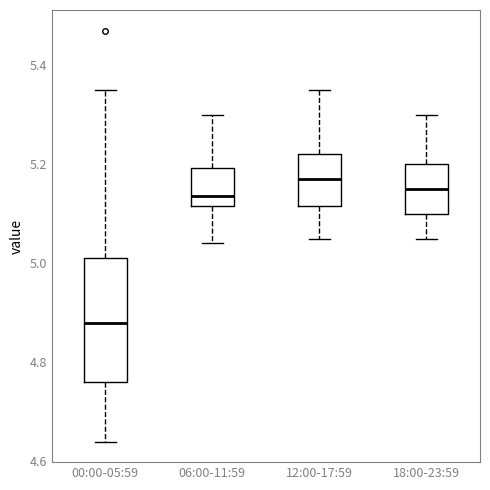

Comparing the boxes themselves (not the whiskers), which one is the tallest?

00:00-05:59